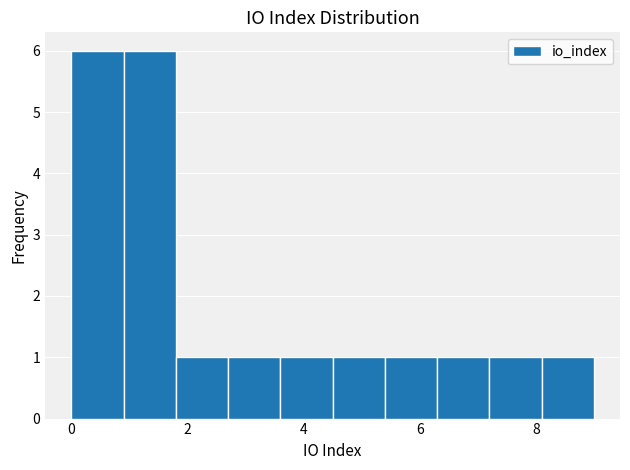

What is the height of the bar covering 8.1 to 9.0 on the x-axis? Neither the bar edges nor the heights are printed on the chart, so give them approximately, as read against the axes.

1